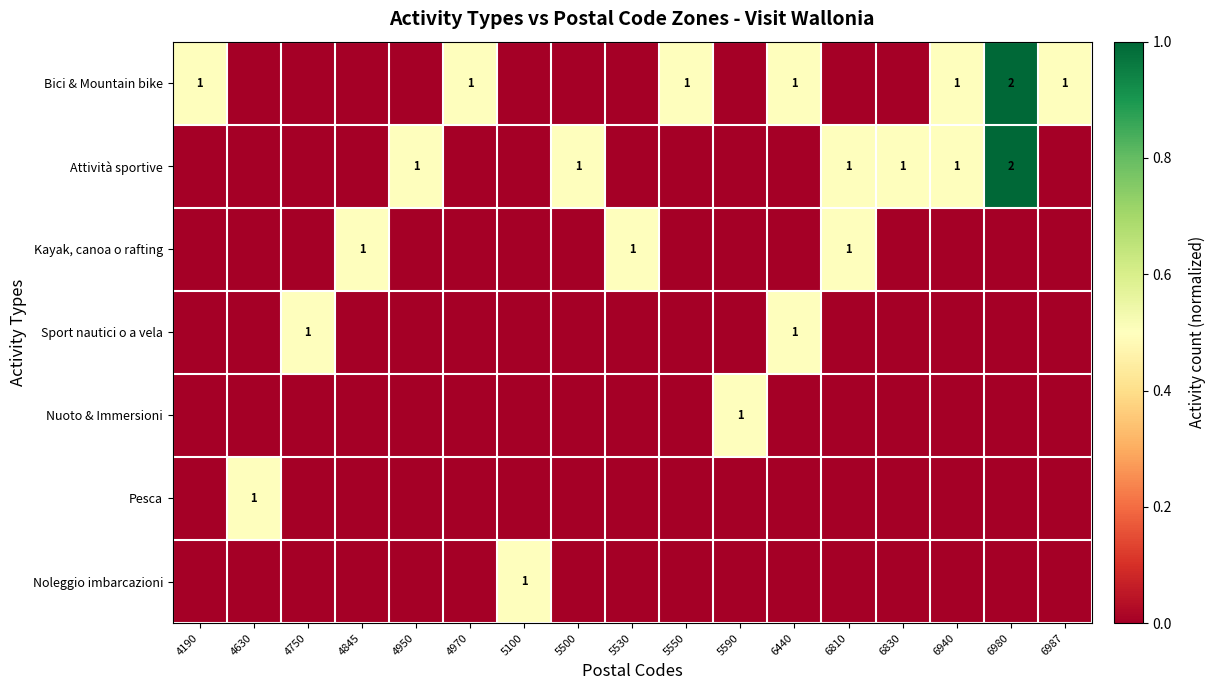

True or false: Bici & Mountain bike has a value of 1 at 5550.

True